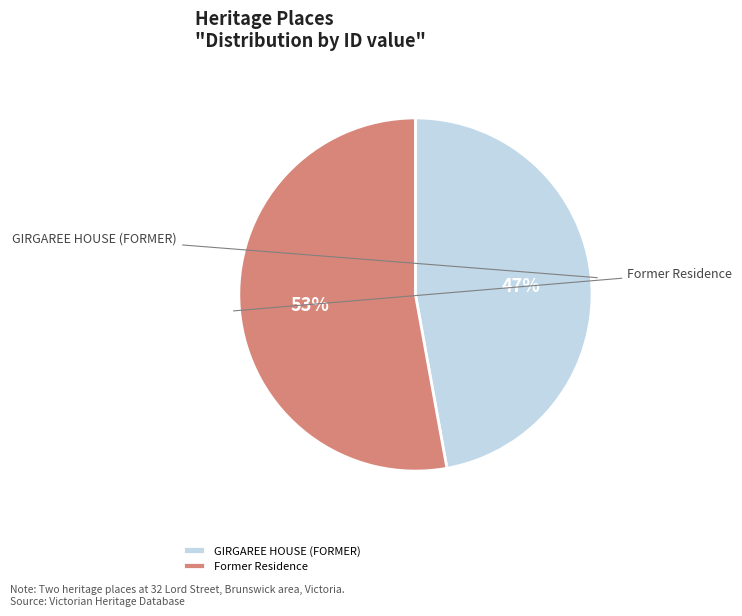

Which slice is the smallest?

GIRGAREE HOUSE (FORMER)